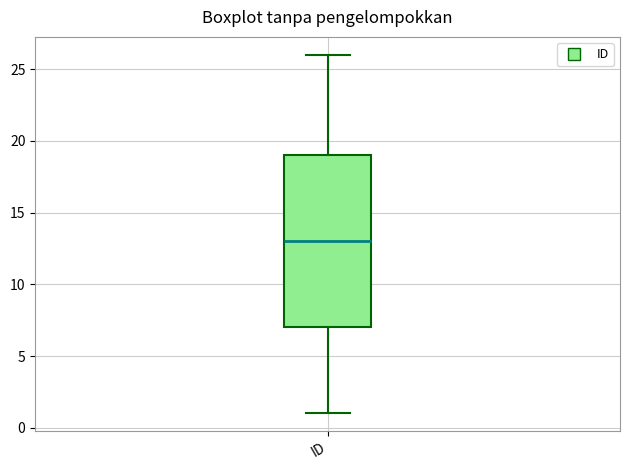

Where is the upper edge of the box for ID on the y-axis? The values are not printed on the chart, so give them approximately, as read against the axis.

19